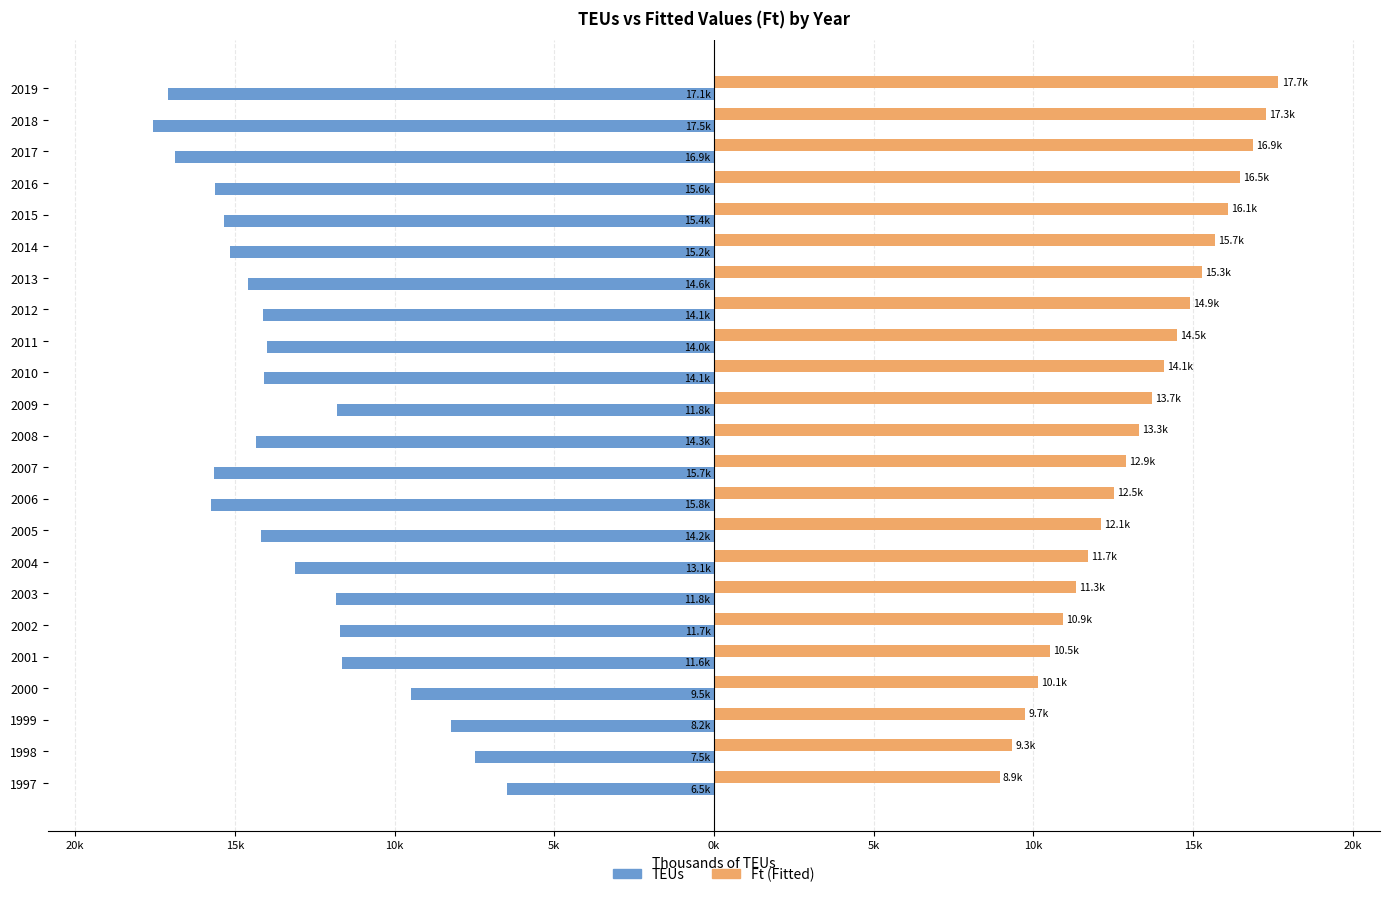

What is the average value of the TEUs series?

-13.3